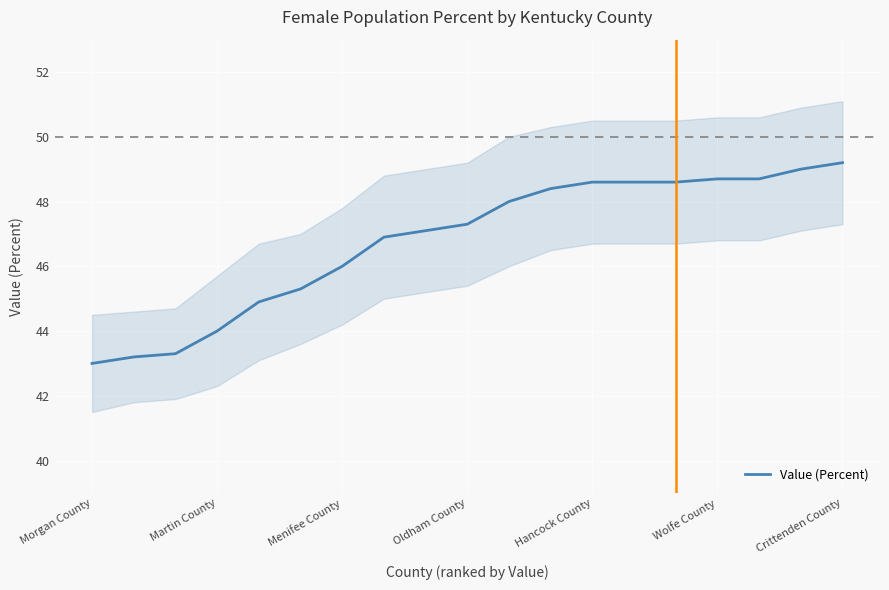

What is the minimum value for Value (Percent)?

43.0